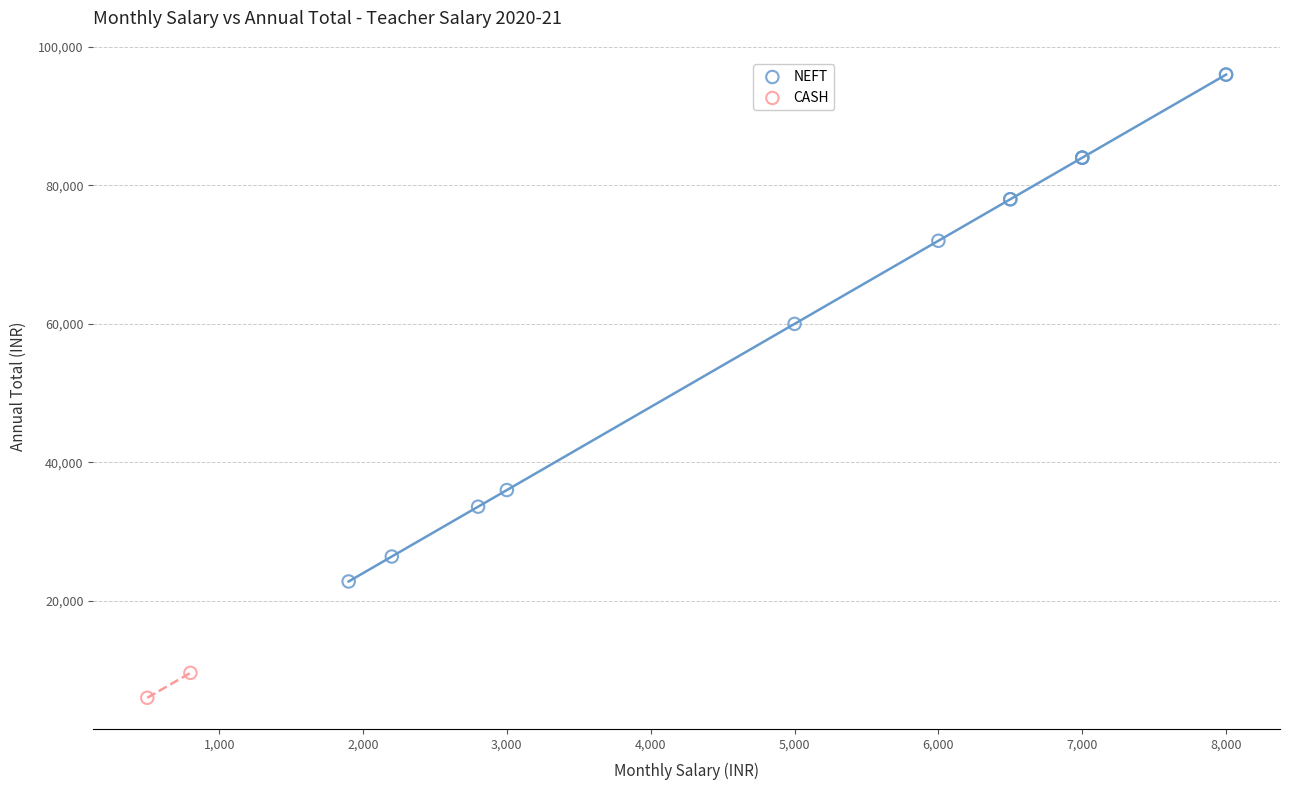

What are all the series names shown in the legend?

NEFT, CASH